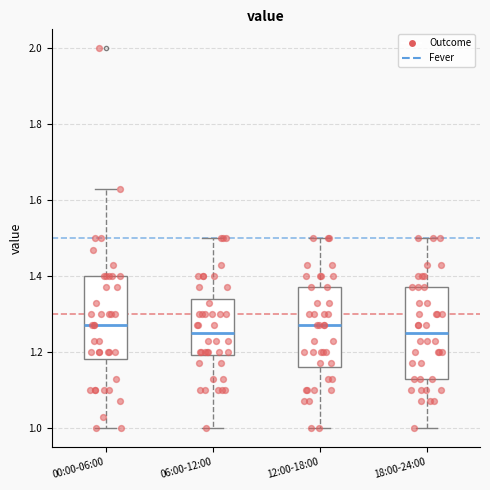

Where does the median line of the box for 06:00-12:00 sit on the y-axis? The values are not printed on the chart, so give them approximately, as read against the axis.

1.26